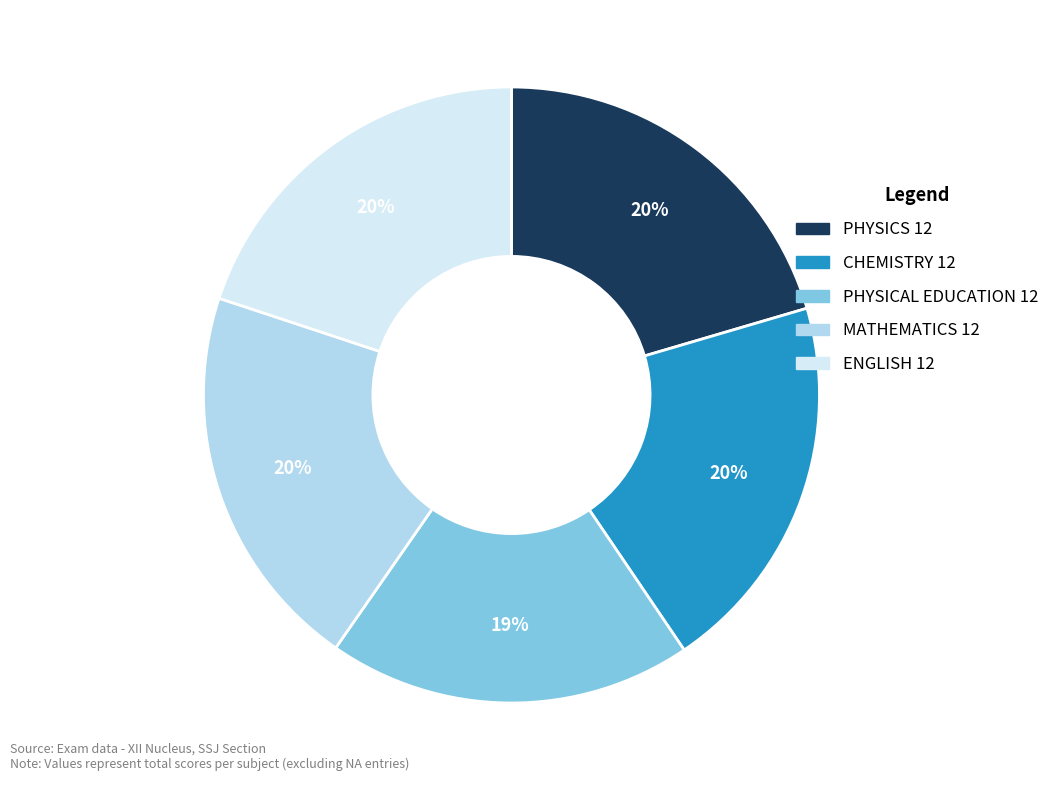

What percentage is the PHYSICAL EDUCATION 12 slice, to the nearest percent?

19%